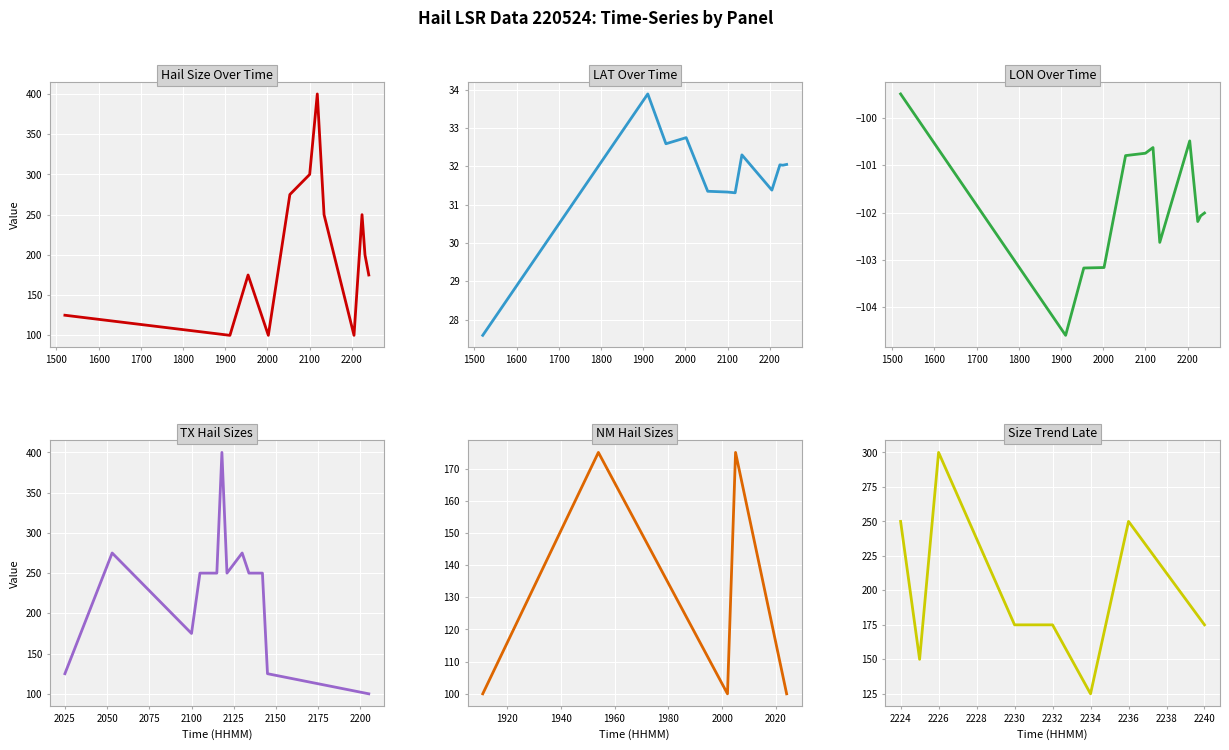

True or false: LAT has more than 1 points higher than both neighbors.

True